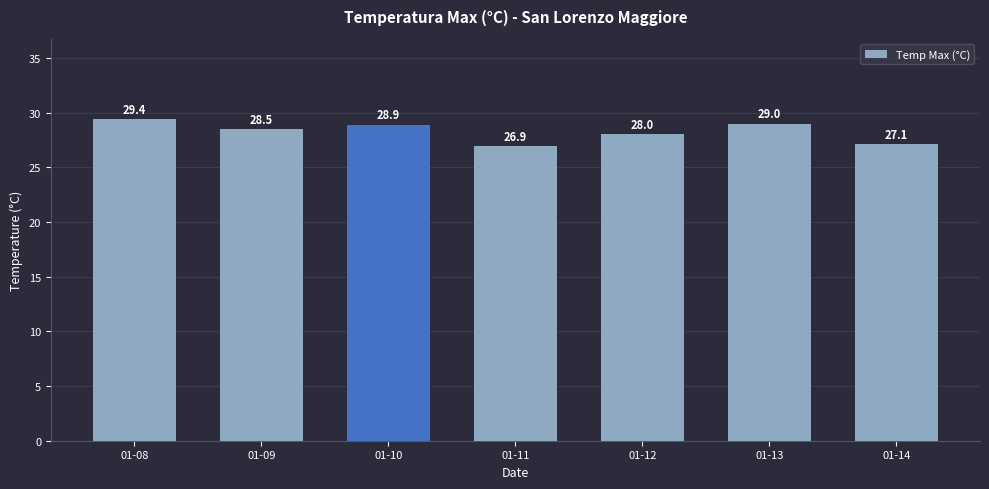

Are the bars horizontal?

No